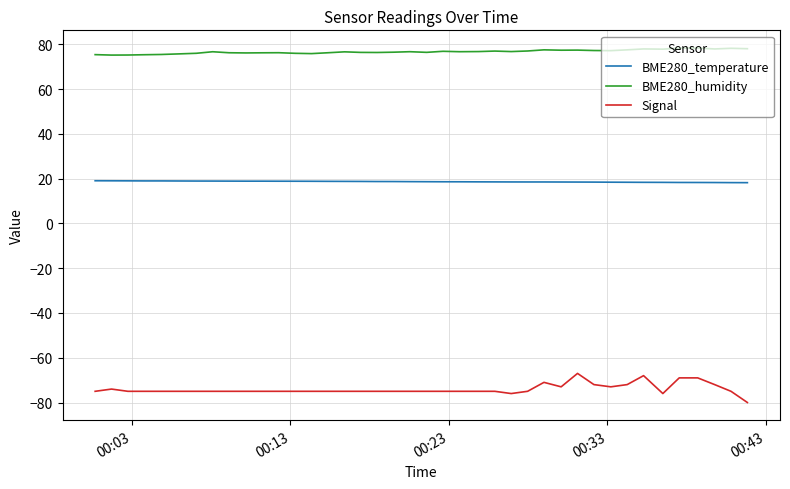

True or false: BME280_humidity and BME280_temperature intersect in this chart.

False